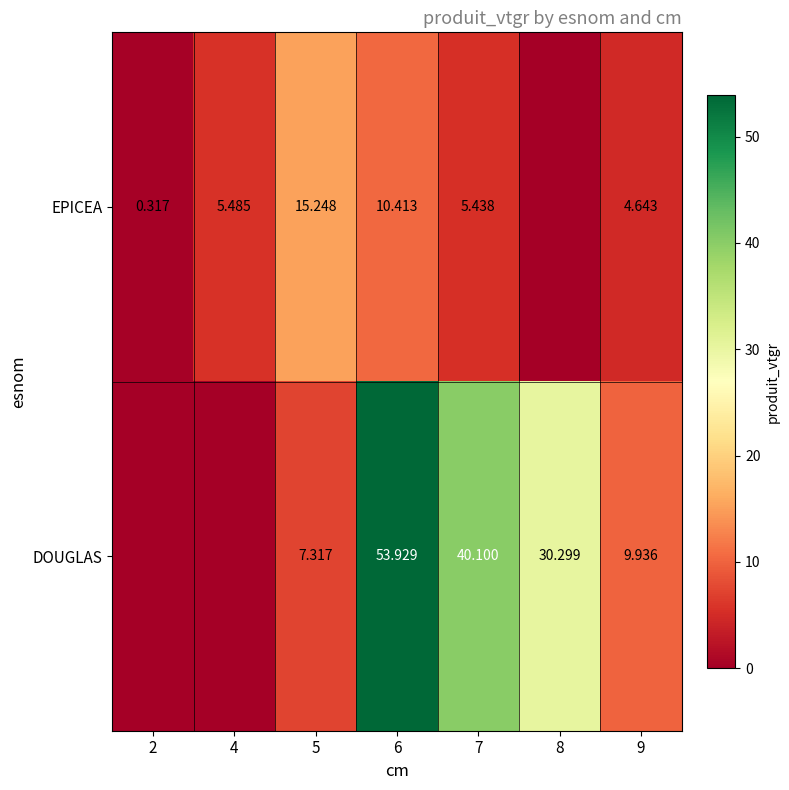

What is the spread (max minus min) of values at 4?

5.5